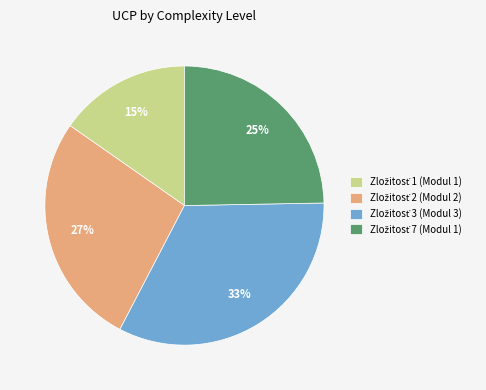

Does any single category account for the majority?

No